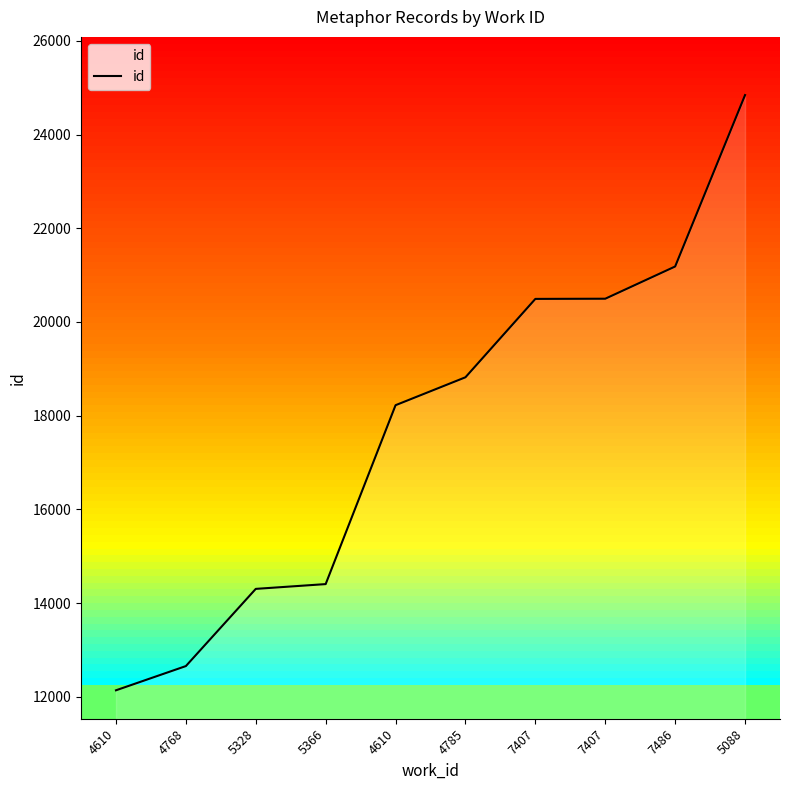

True or false: there are more than 2 points higher than both neighbors.

False